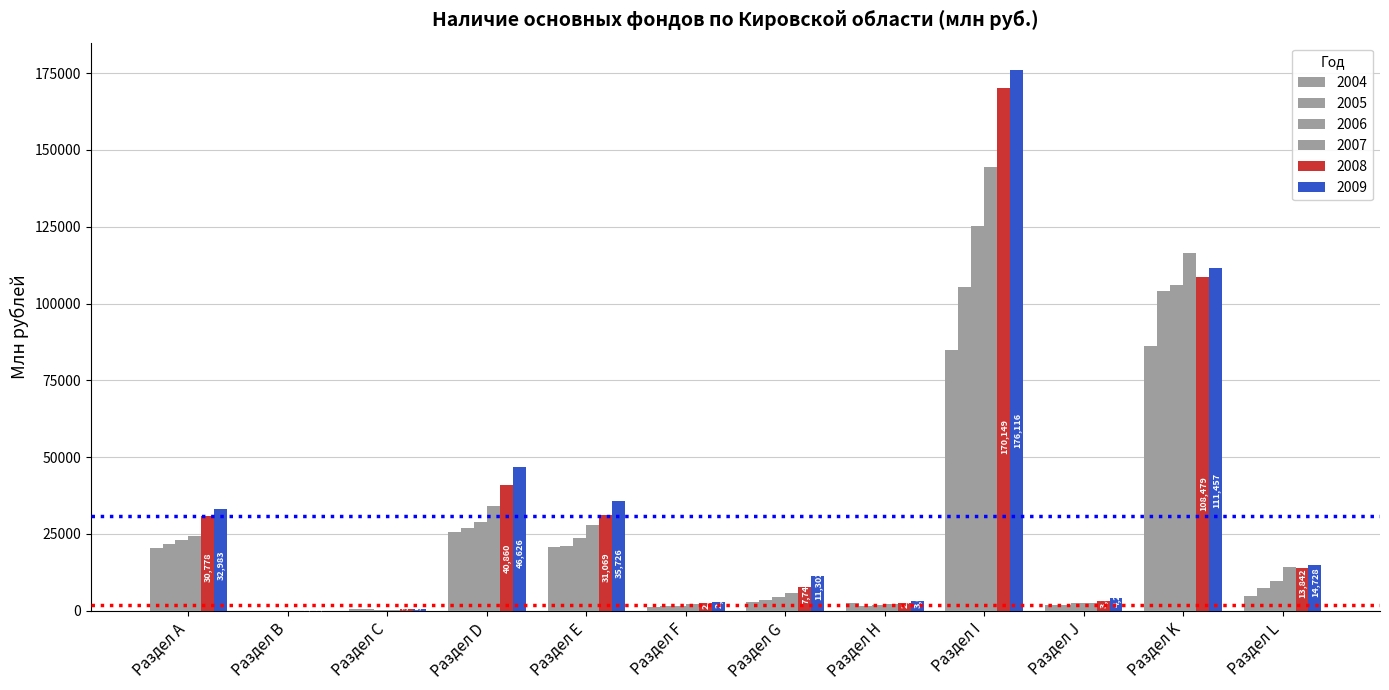

How many series are shown in this chart?

6